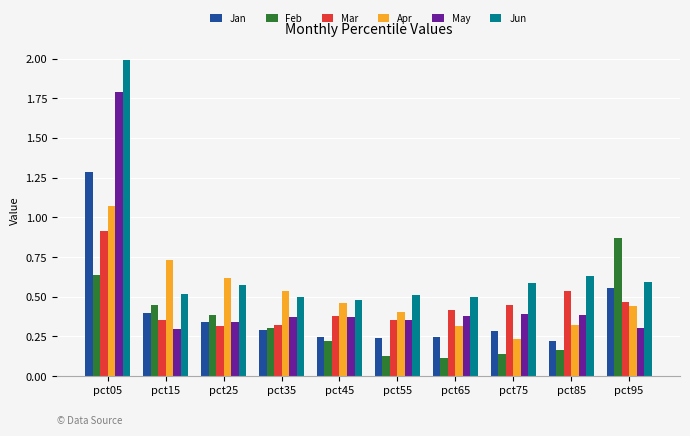

What is the maximum value shown in the chart?

2.0